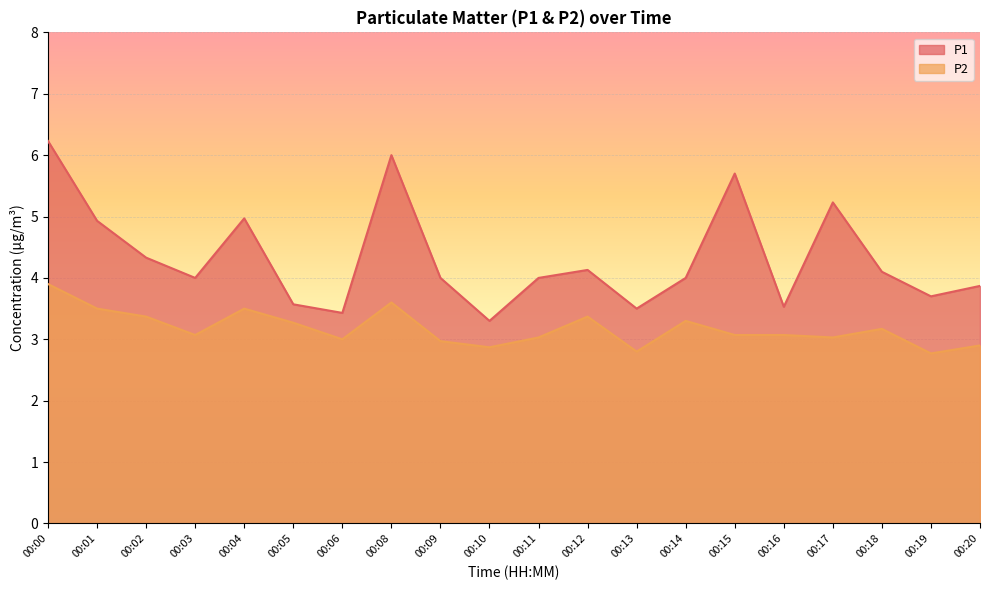

What is the sum of all P1 values?

86.5